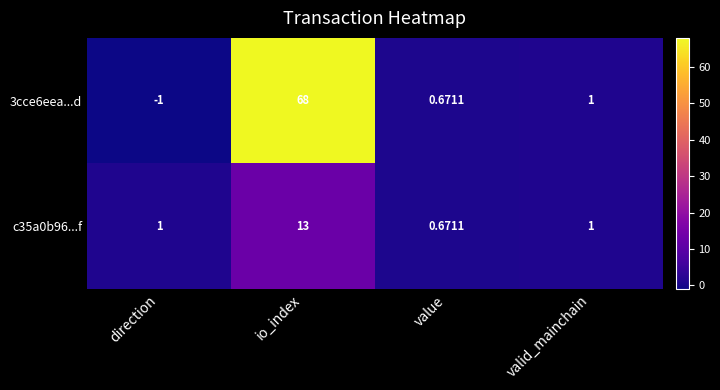

How many series are shown in this chart?

2